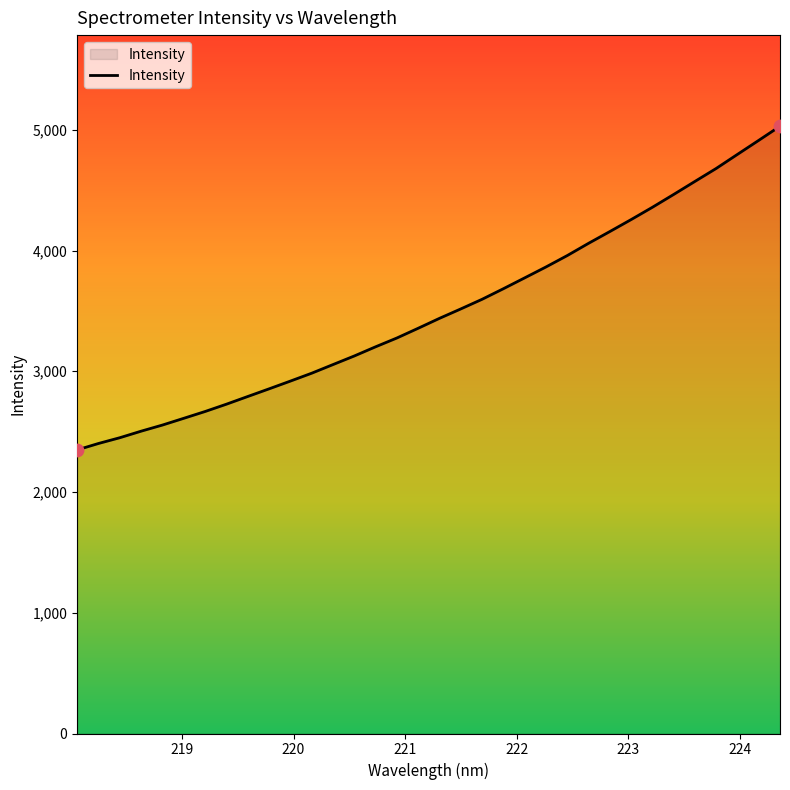

What is the maximum value shown in the chart?

5029.7